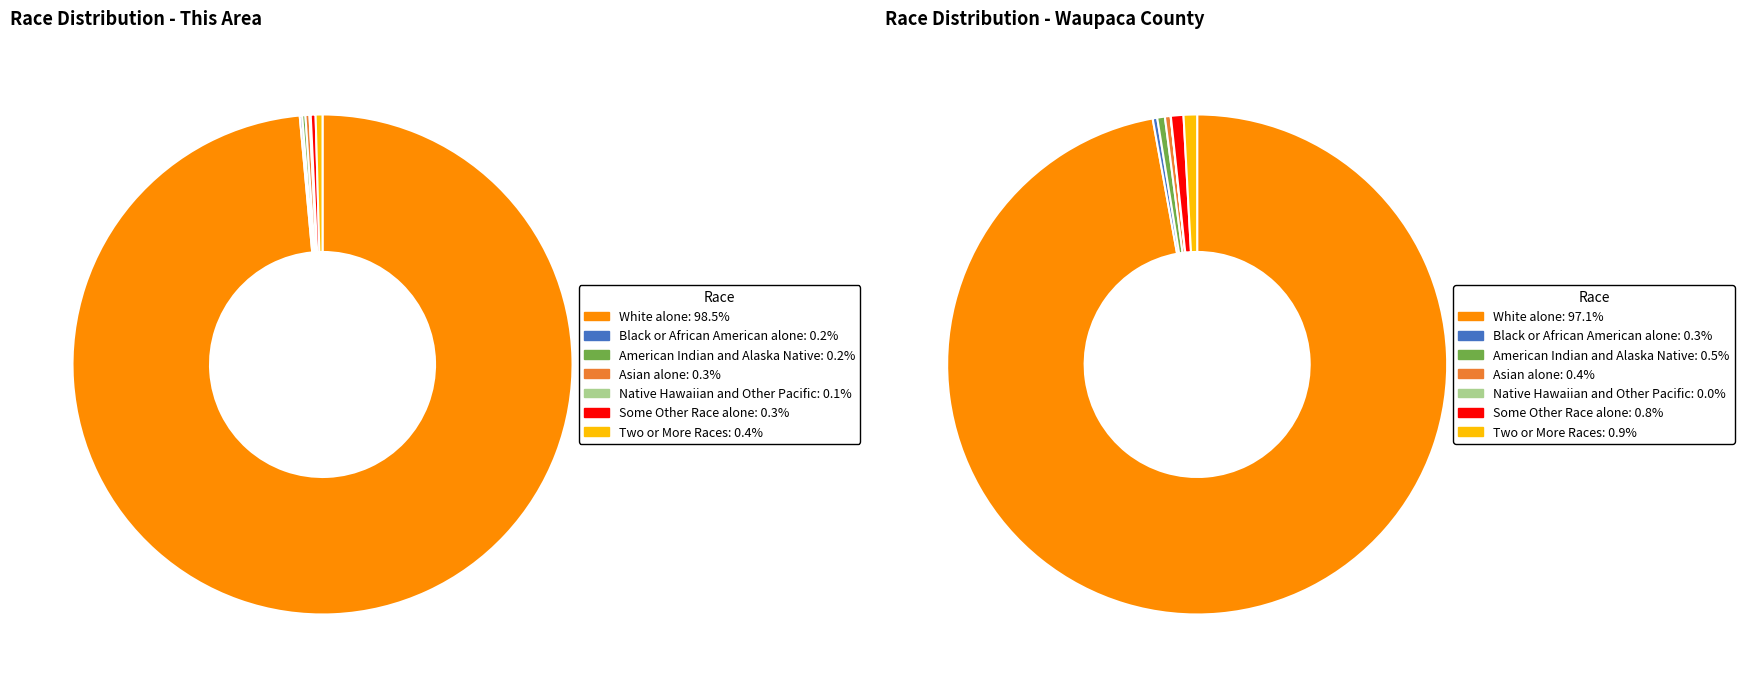

Between Black or African American alone and Native Hawaiian and Other Pacific, which is larger?

Black or African American alone